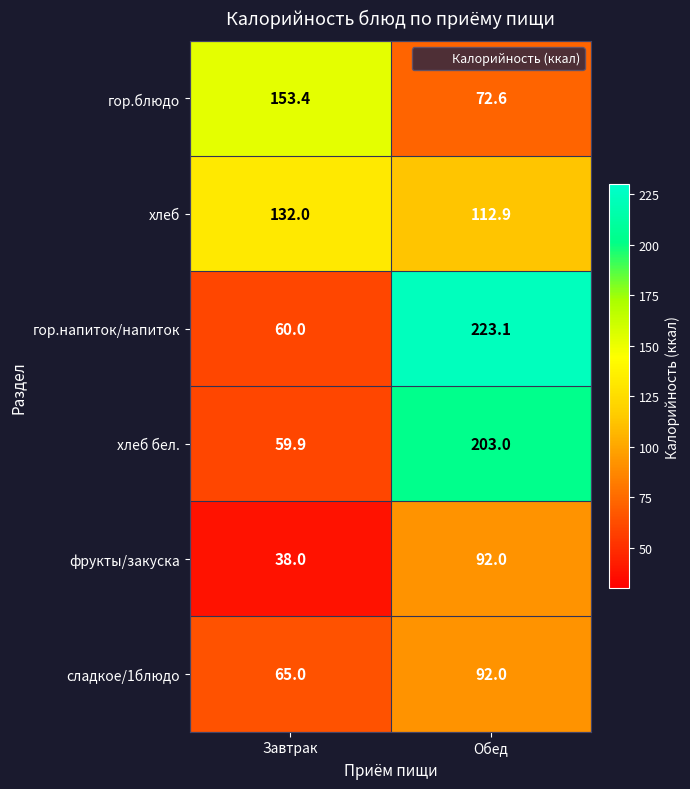

At Завтрак, list the series in order from largest to smallest.

гор.блюдо, хлеб, сладкое/1блюдо, гор.напиток/напиток, хлеб бел., фрукты/закуска